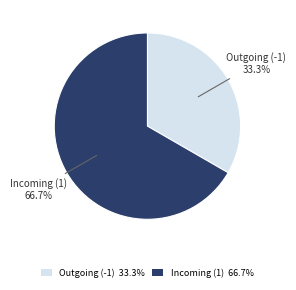

How many segments does this pie chart have?

2